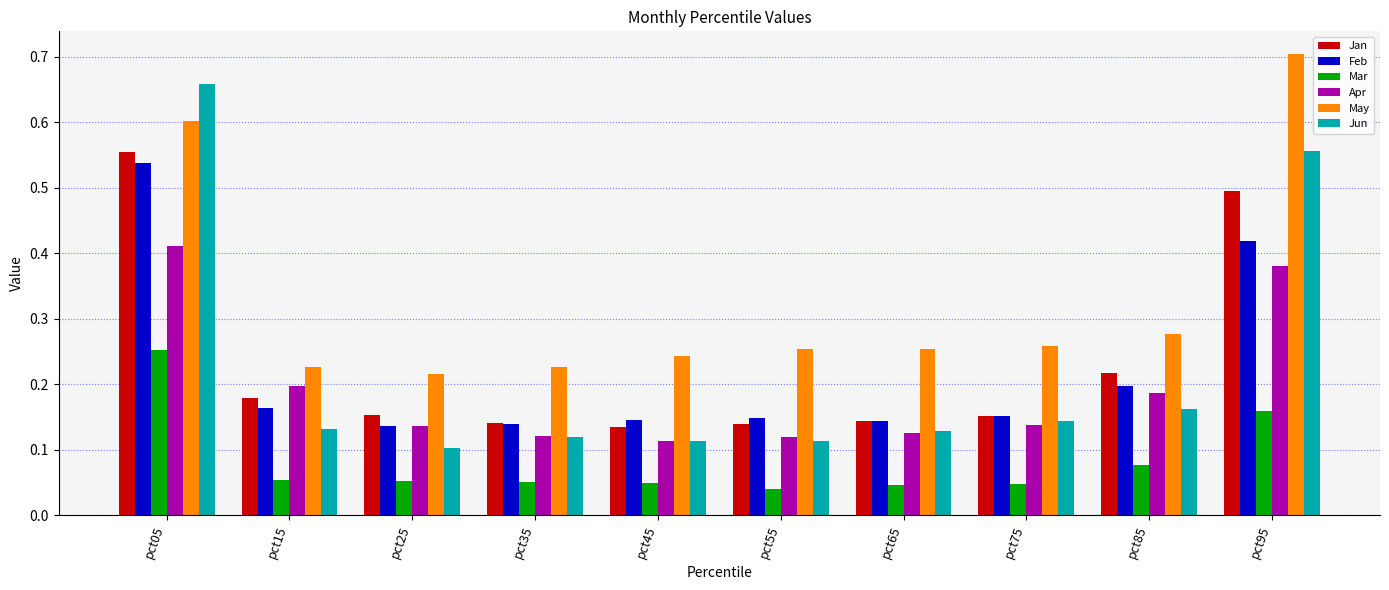

The Feb series shows 0.5 at pct05. True or false?

True